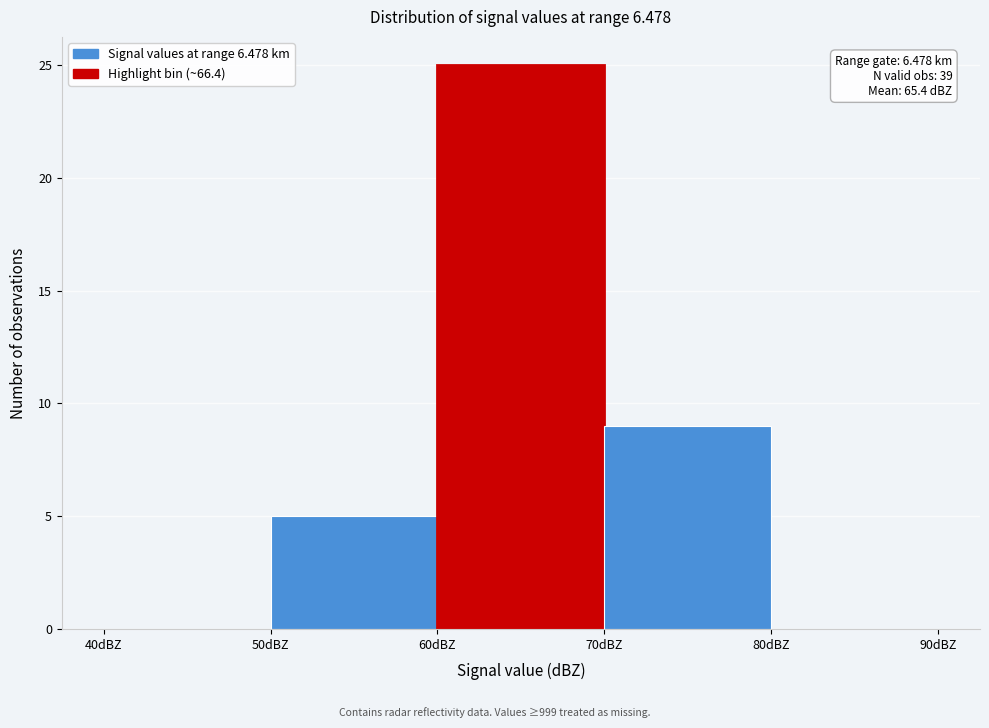

Over which range of the x-axis is the bar tallest?

60 to 70